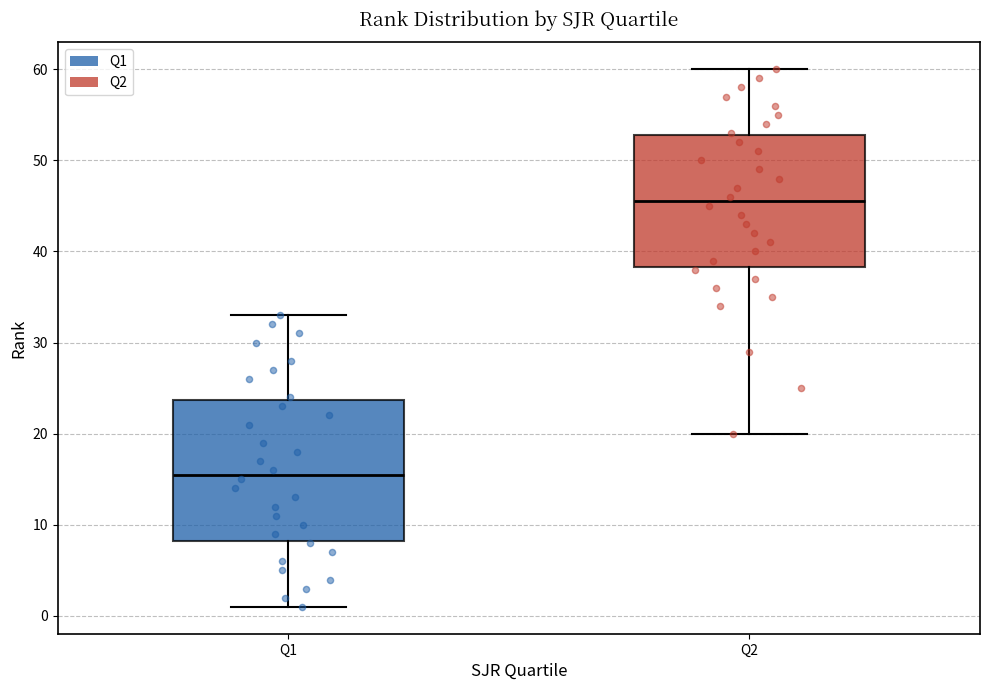

Where does the upper whisker of the box for Q1 end on the y-axis? The values are not printed on the chart, so give them approximately, as read against the axis.

33